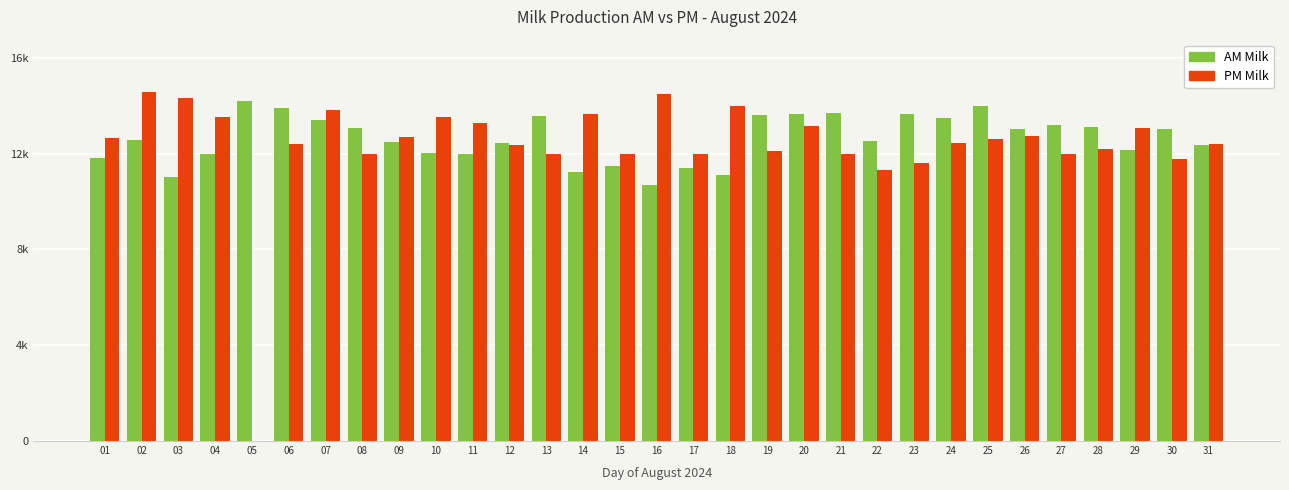

What are all the series names shown in the legend?

AM Milk, PM Milk